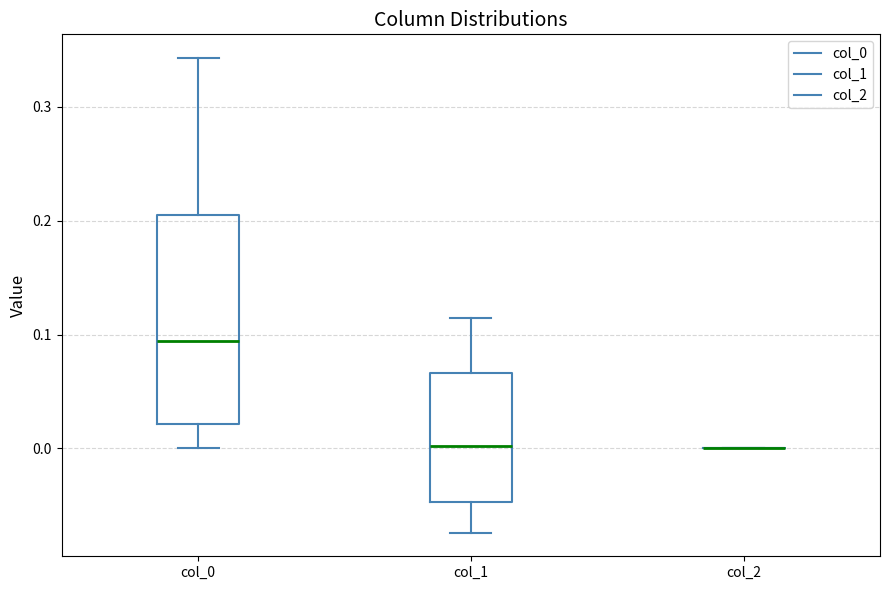

Reading left to right, read every box against the y-axis: the position of its median line, the range the box covers, and the ends of its whiskers. The values are not printed on the chart, so give them approximately, as read against the axis.

col_0: median 0.09, box 0.02 to 0.20, whiskers 0.00 to 0.34
col_1: median 0.00, box -0.05 to 0.07, whiskers -0.07 to 0.11
col_2: box collapsed to a line at 0.00, whiskers 0.00 to 0.00